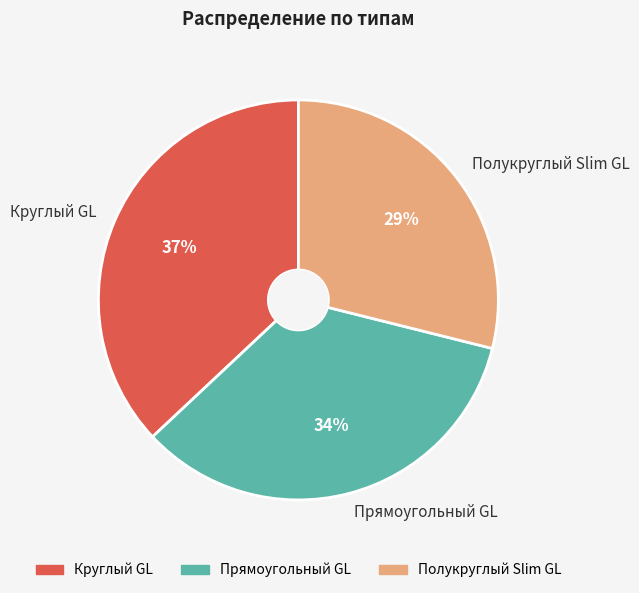

To the nearest percent, what portion does Полукруглый Slim GL represent?

29%